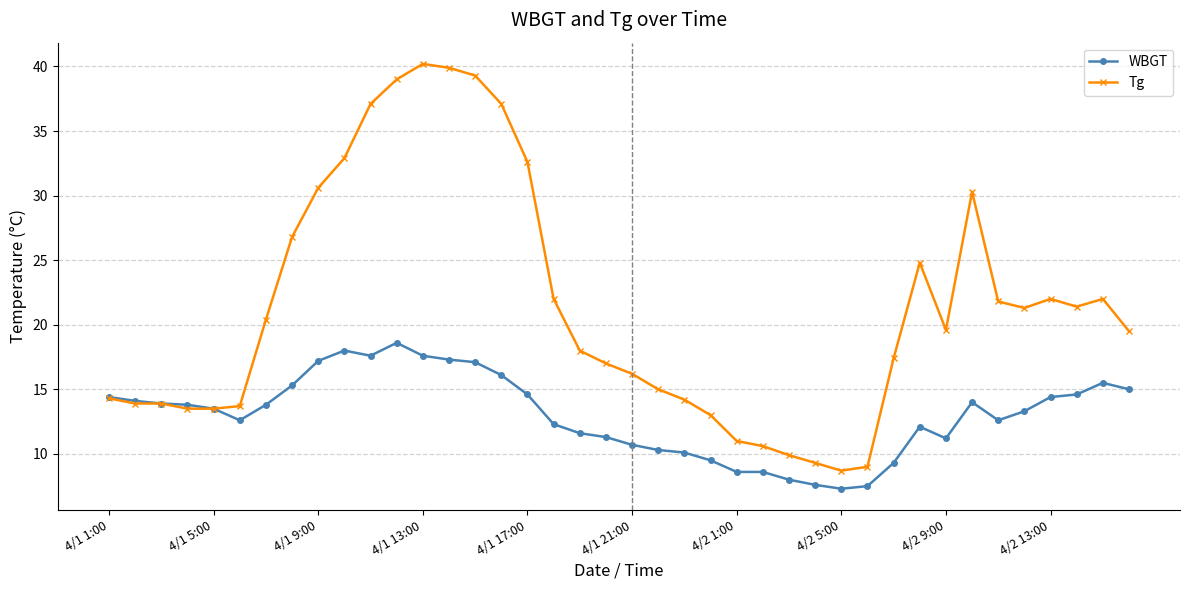

Which series has the widest spread of values?

Tg